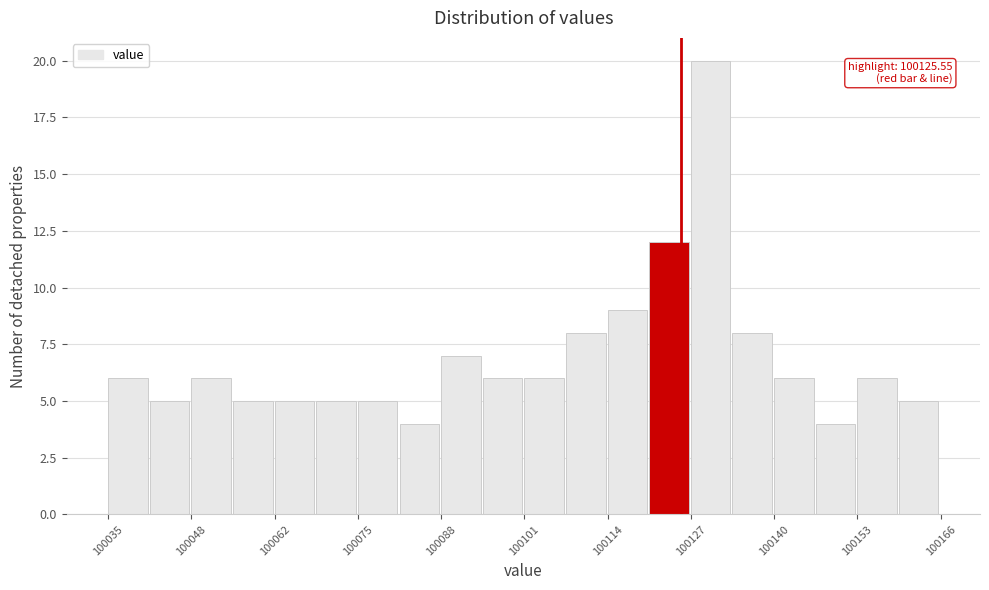

Read against the x-axis, roughly where is the centre of the tallest bar?

100130